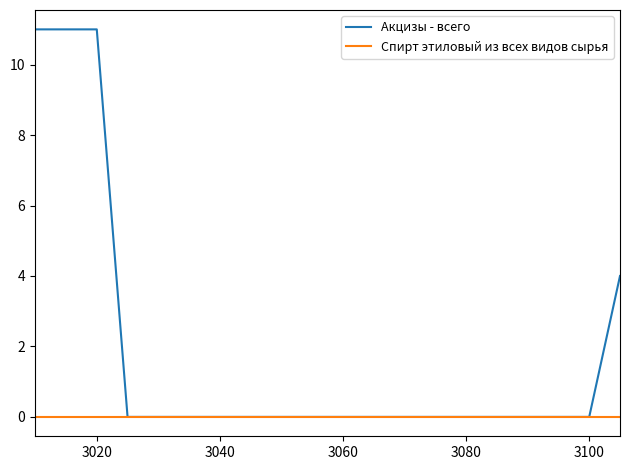

Which series has the largest range (max minus min)?

Акцизы - всего